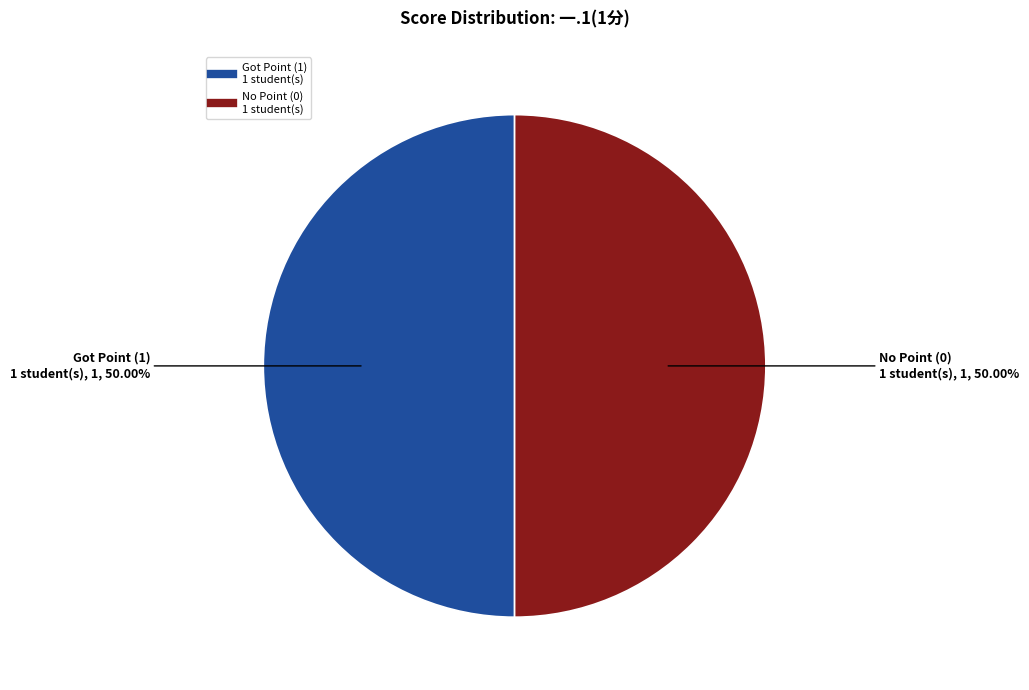

Count the number of slices in the pie.

2